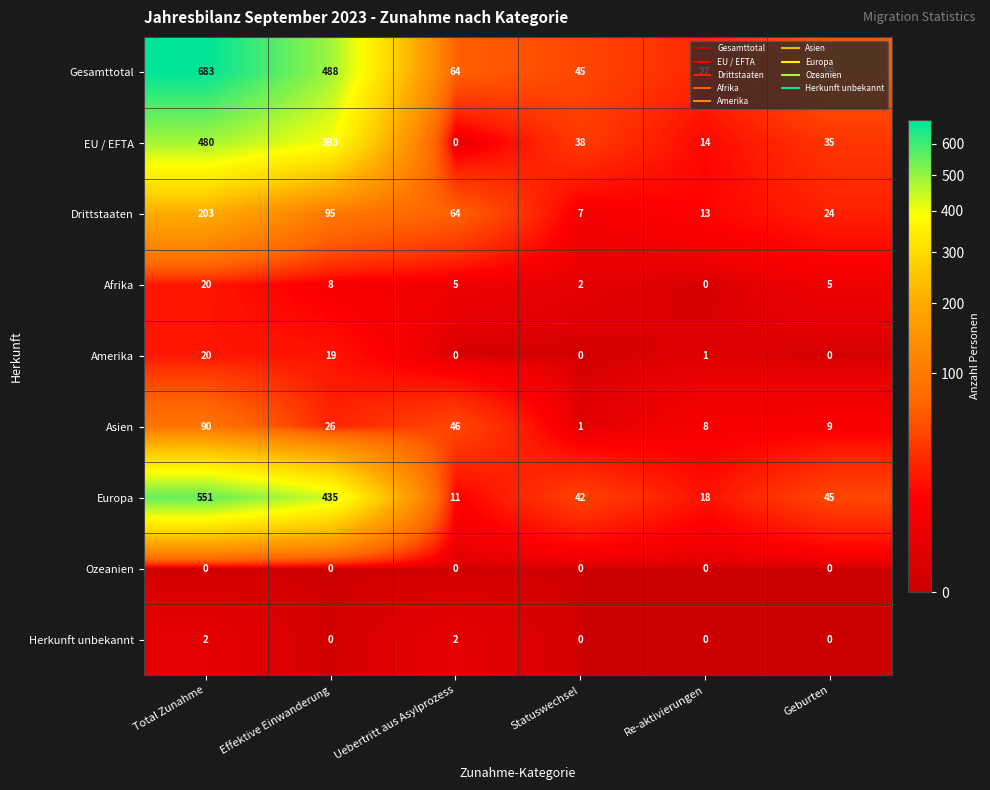

List the labels in order of Asien value, largest first.

Total Zunahme, Uebertritt aus Asylprozess, Effektive Einwanderung, Geburten, Re-aktivierungen, Statuswechsel